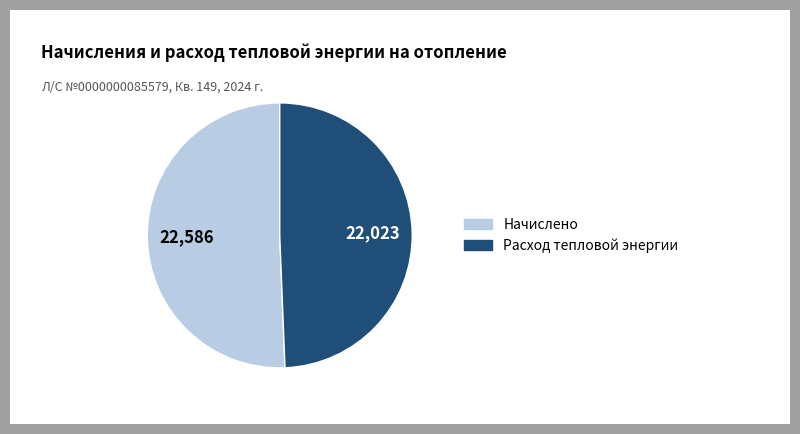

Which slice is the smallest?

Расход тепловой энергии